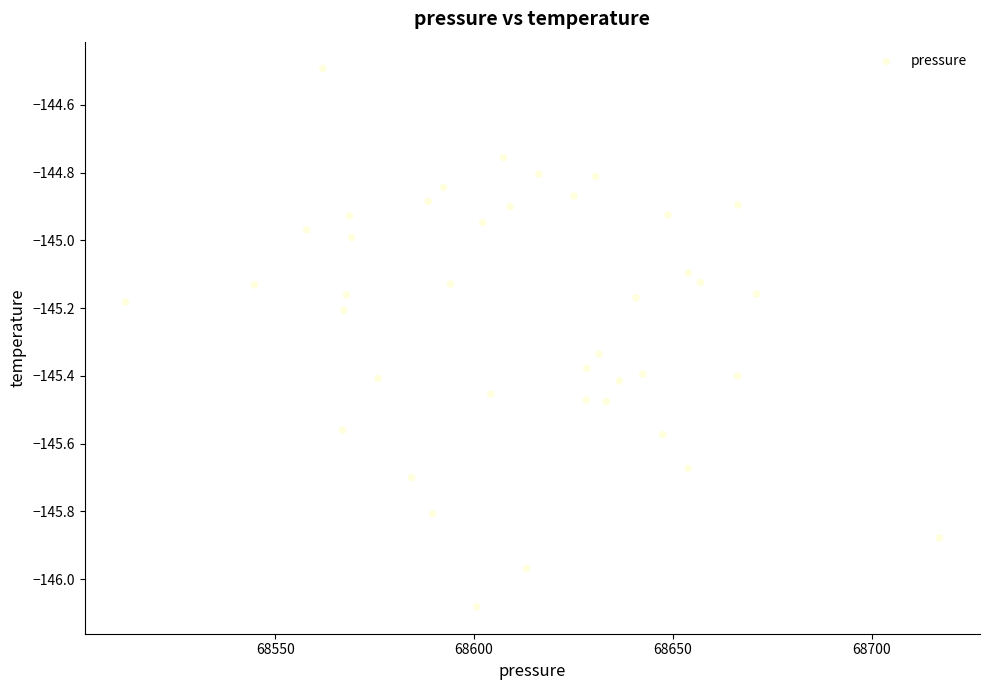

What is the range of X values (max minus min)?

204.6